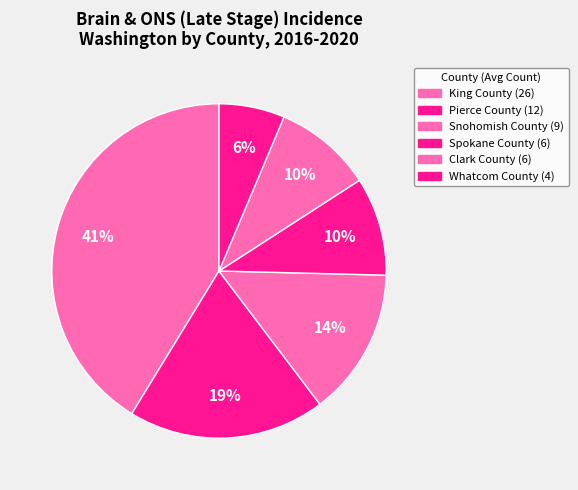

To the nearest percent, what is the difference between the Pierce County and King County slice percentages?

22%